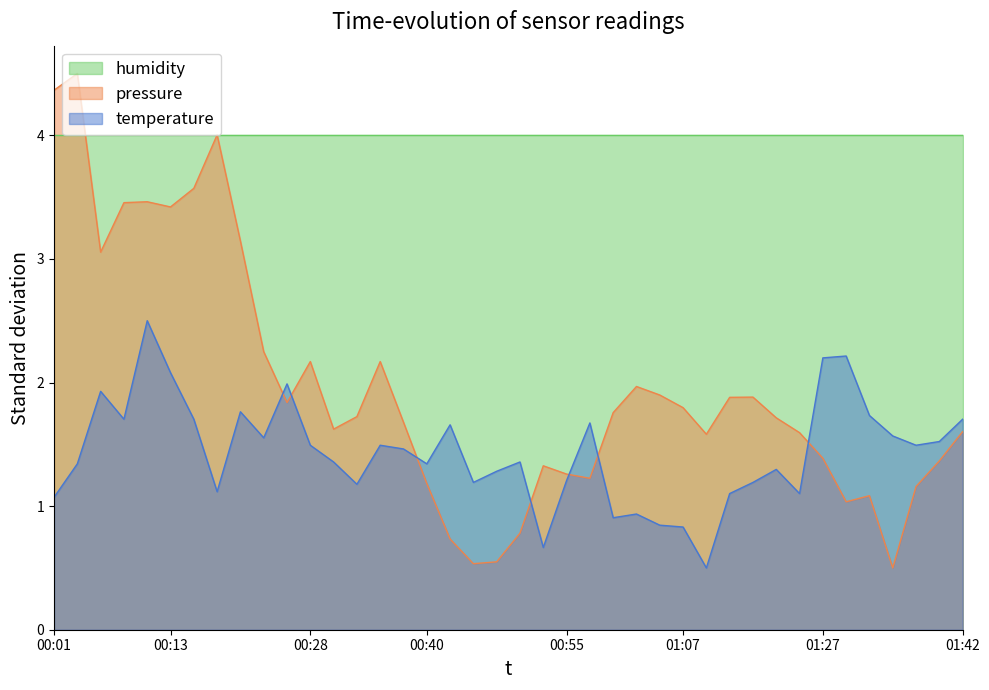

What is the spread (max minus min) of values at 01:27?

2.6